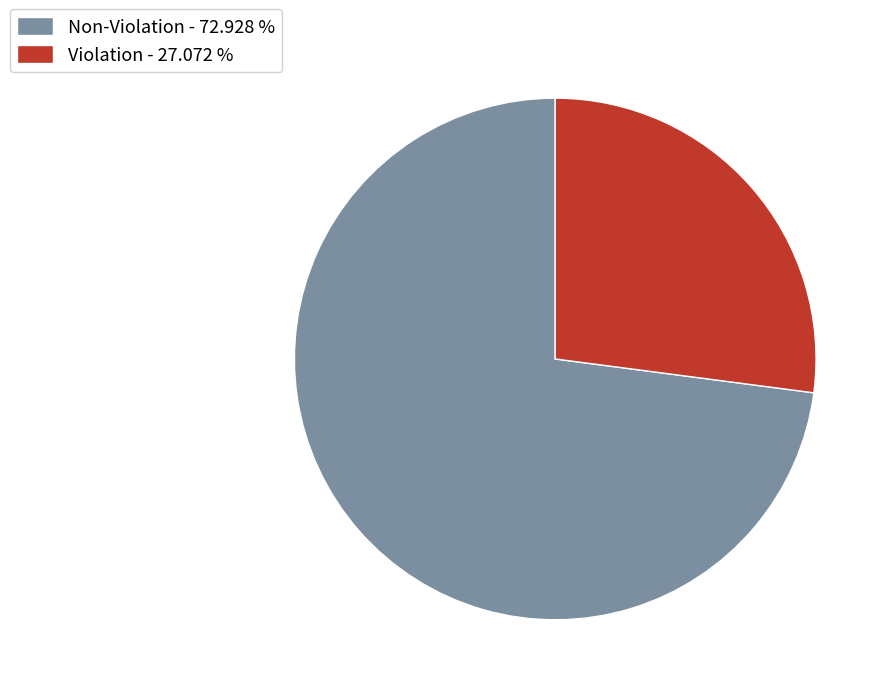

The Violation slice represents 41% of the pie. True or false?

False